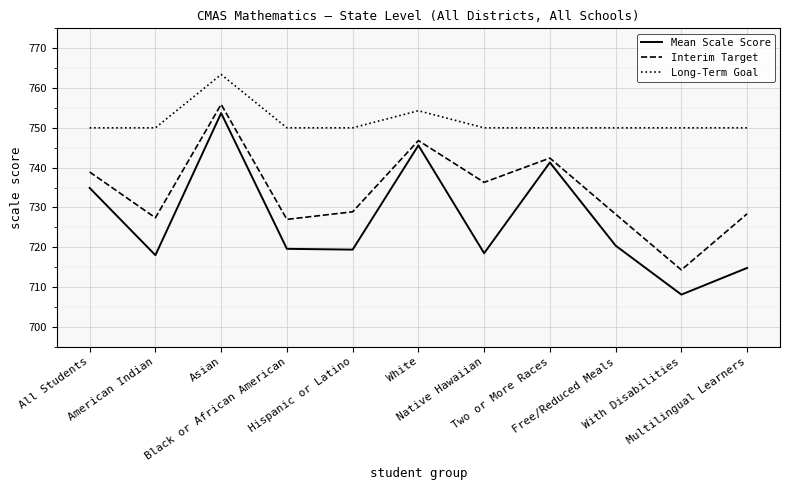

Which series has the largest range (max minus min)?

Mean Scale Score